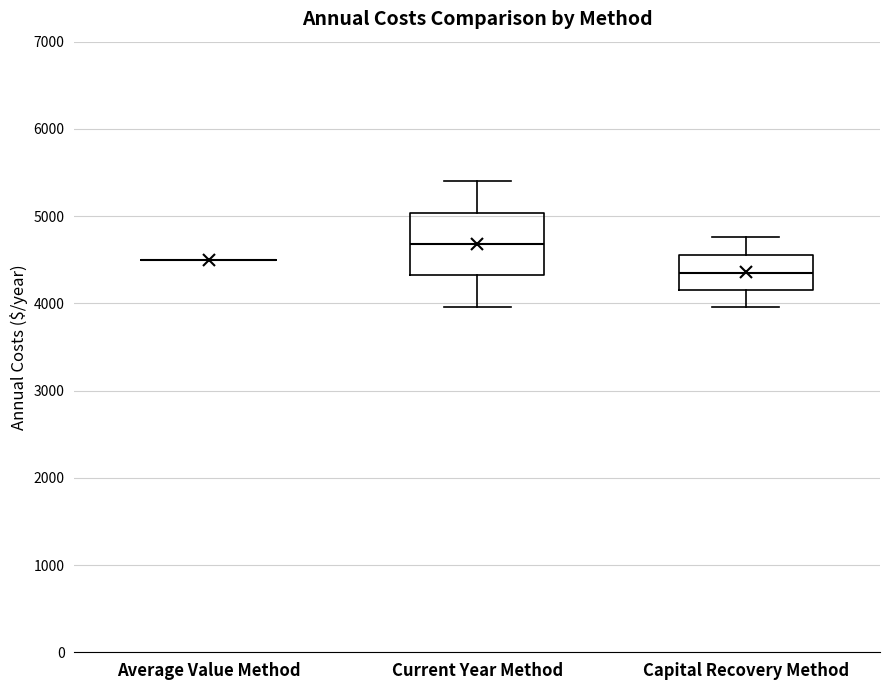

Which box is the tallest, from its lower edge to its upper edge?

Current Year Method